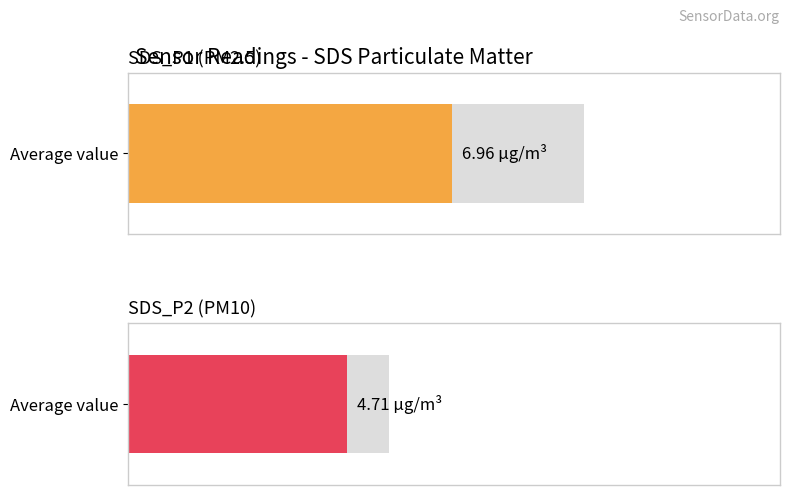

What are all the series names shown in the legend?

SDS_P1, SDS_P2